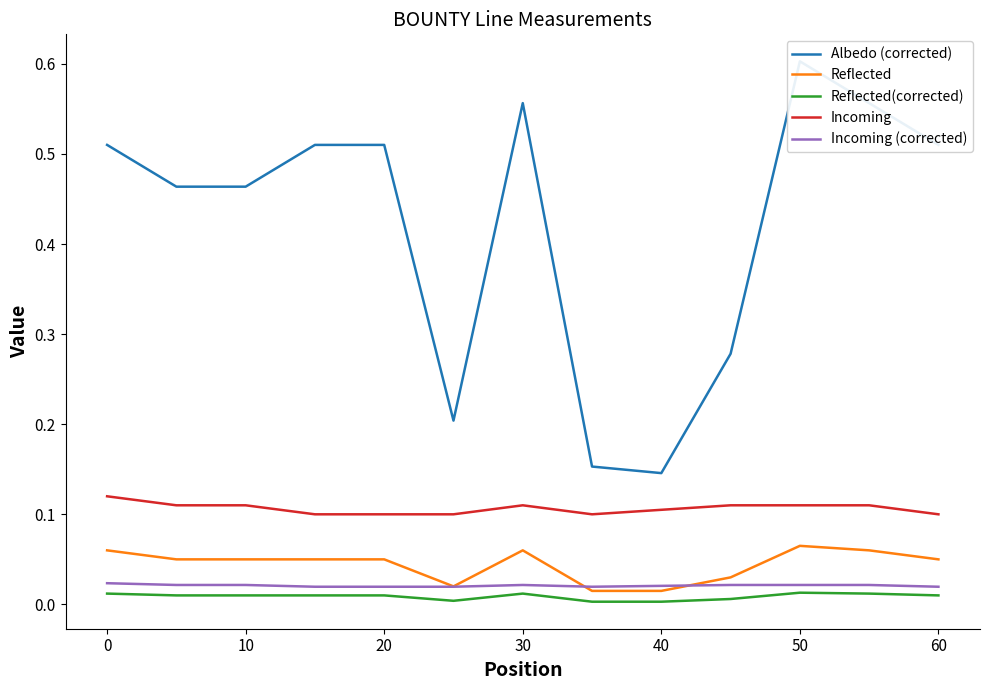

How many interior local peaks does the Albedo (corrected) series have?

2